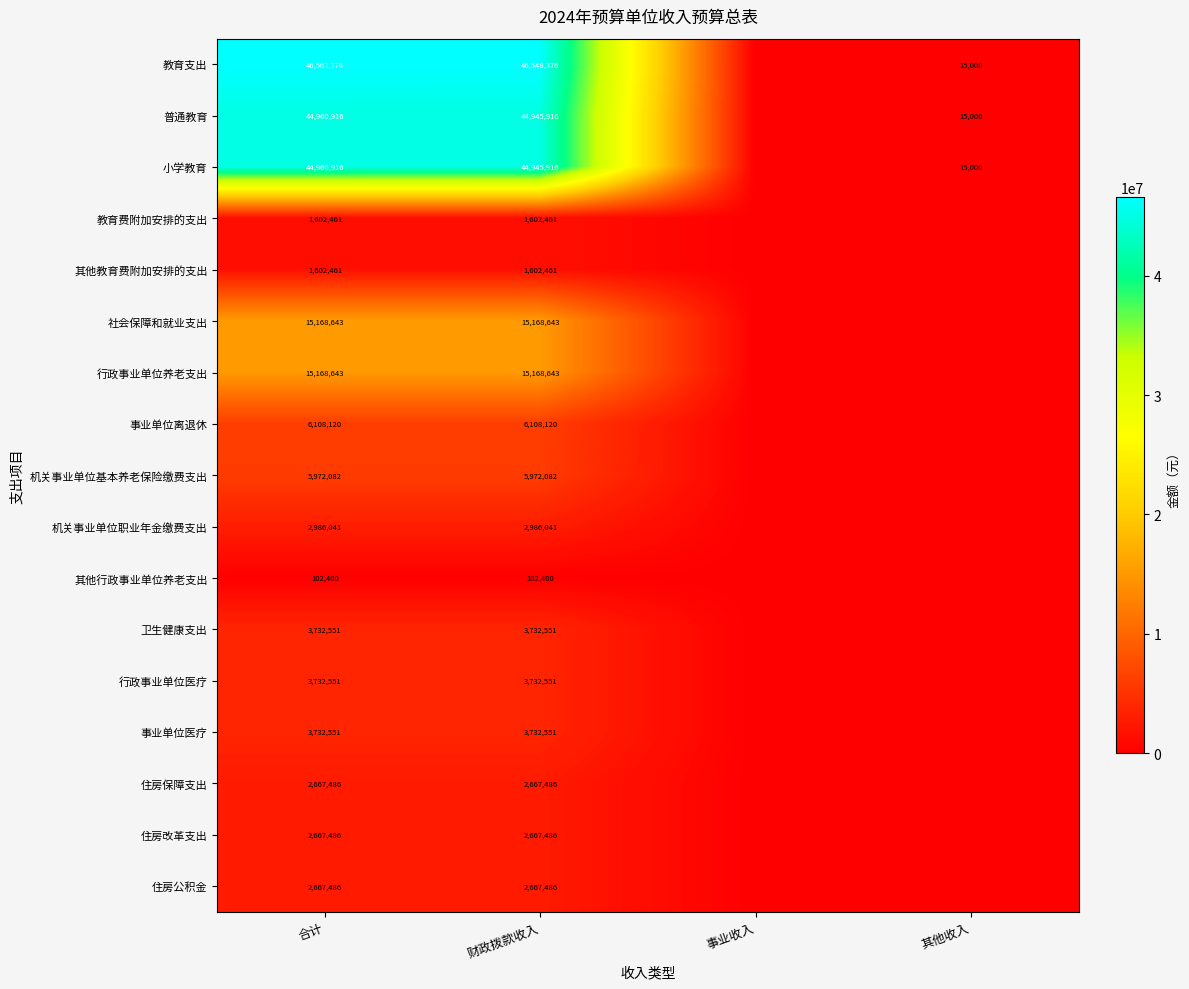

At how many categories does at least one series exceed 30343116?

2